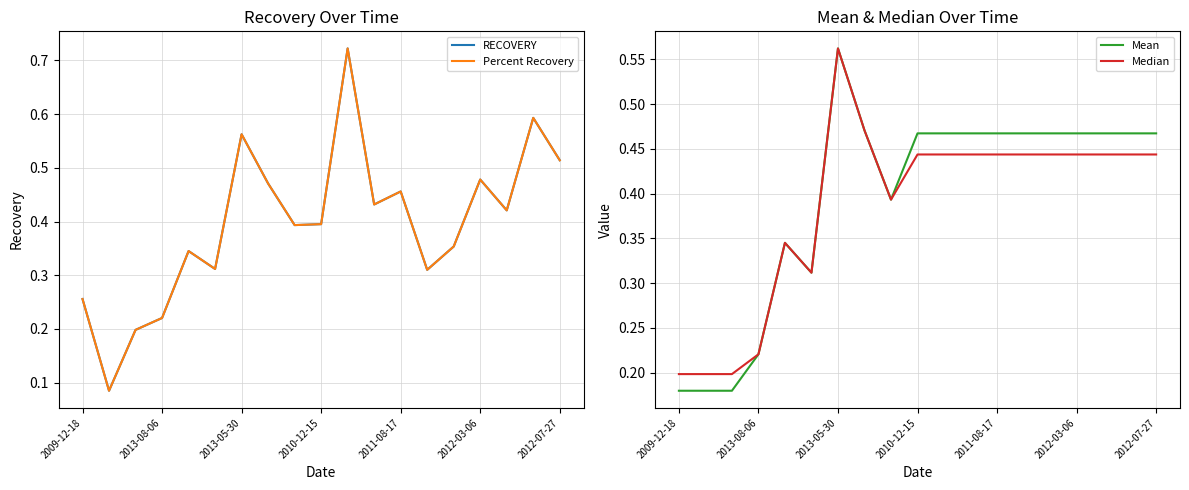

Which category has the highest value in the Mean series?

2013-05-30